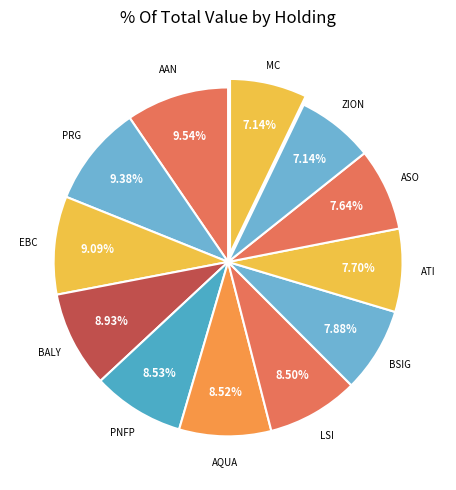

How many segments does this pie chart have?

12